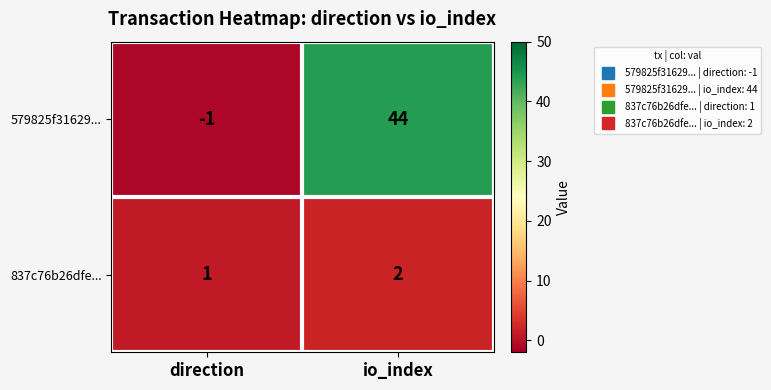

At io_index, list the series in order from smallest to largest.

837c76b26dfe..., 579825f31629...